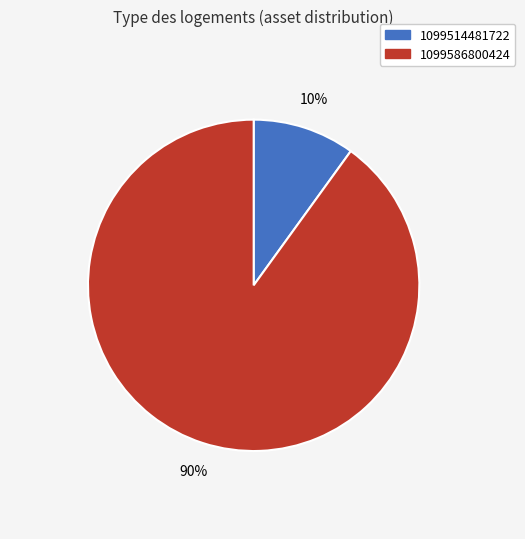

How many slices are in this pie chart?

2